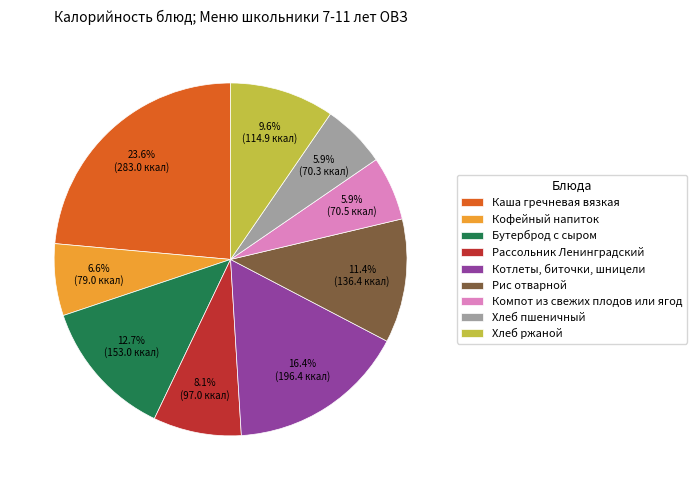

Is it true that Бутерброд с сыром is 22% of the pie?

False